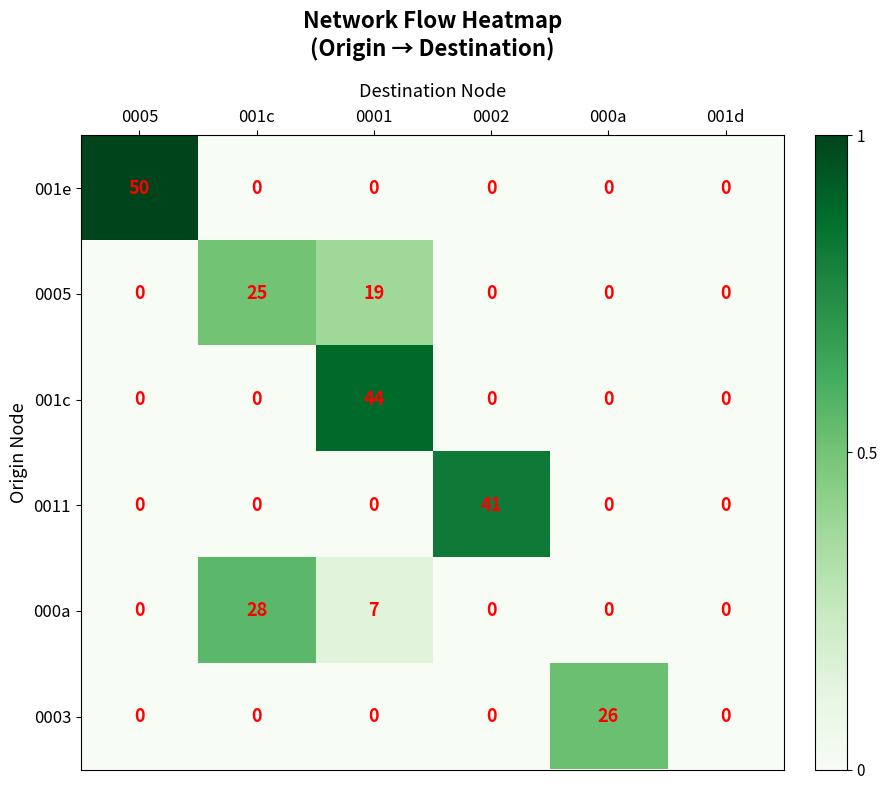

What is the spread (max minus min) of values at 0001?

44